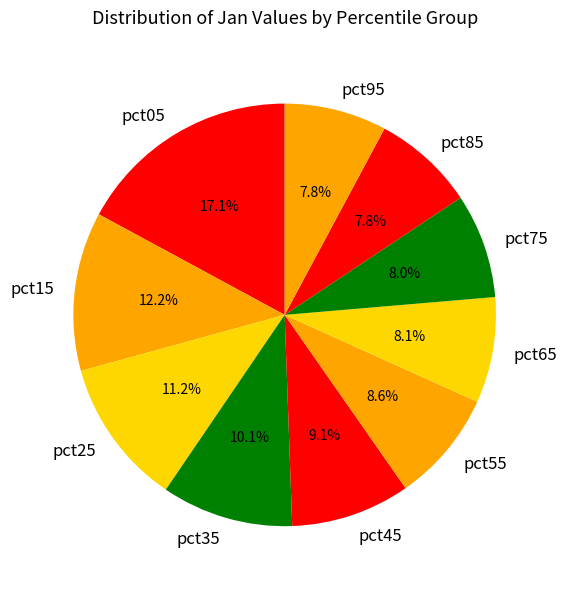

What percentage is the pct95 slice, to the nearest percent?

8%